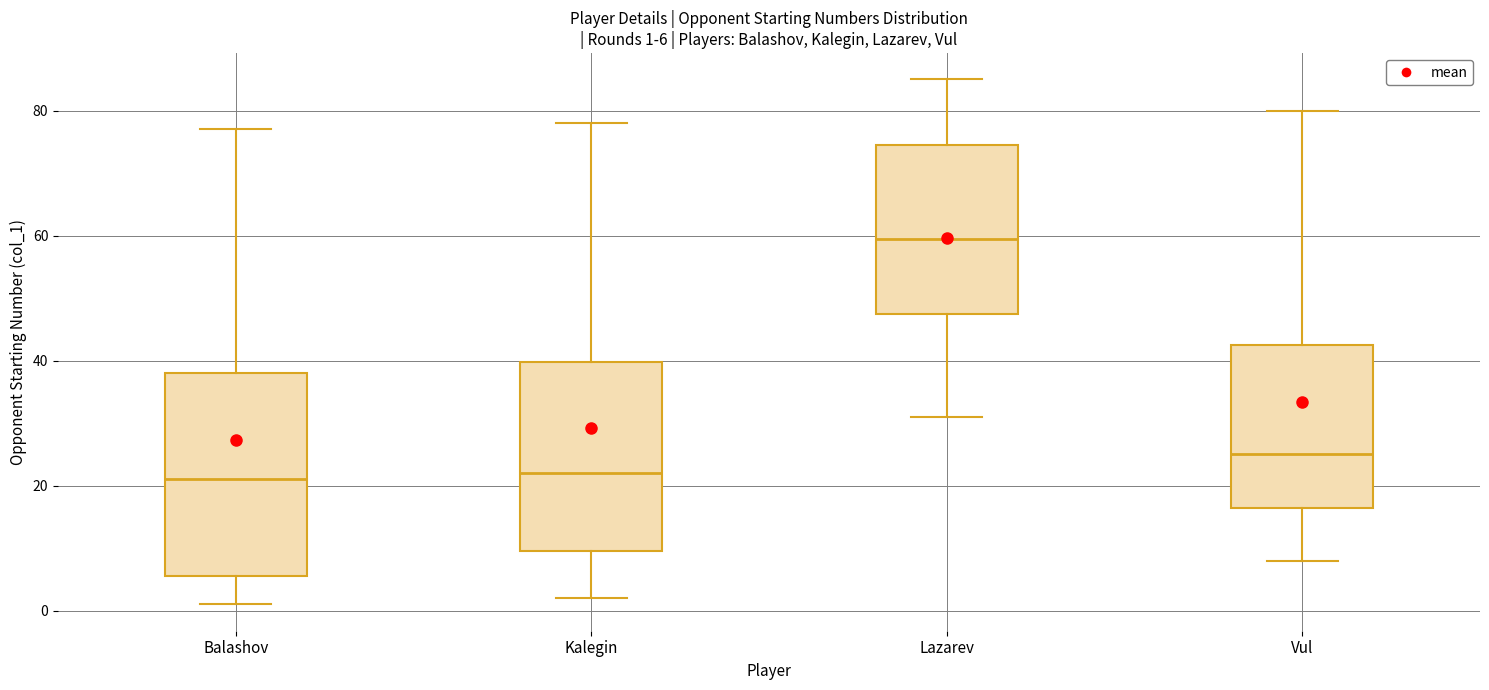

Which box has the highest median line?

Lazarev